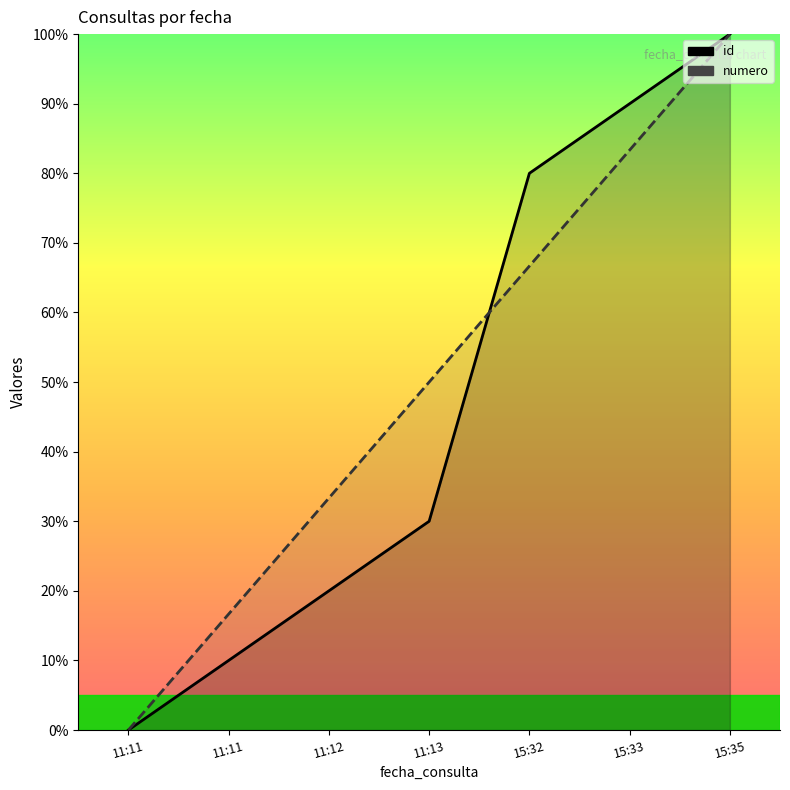

Which series has the widest spread of values?

id